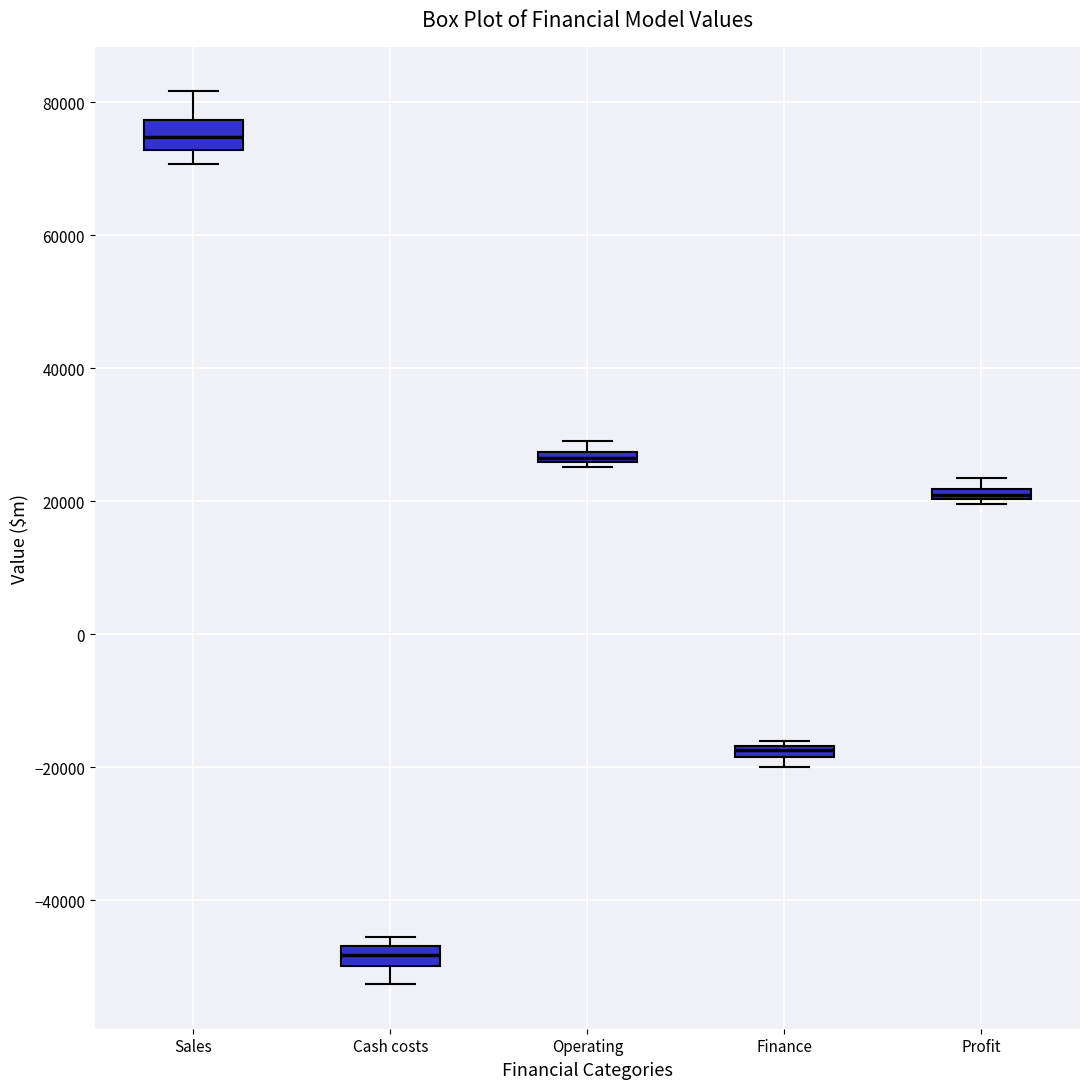

Which box's median line is the highest?

Sales